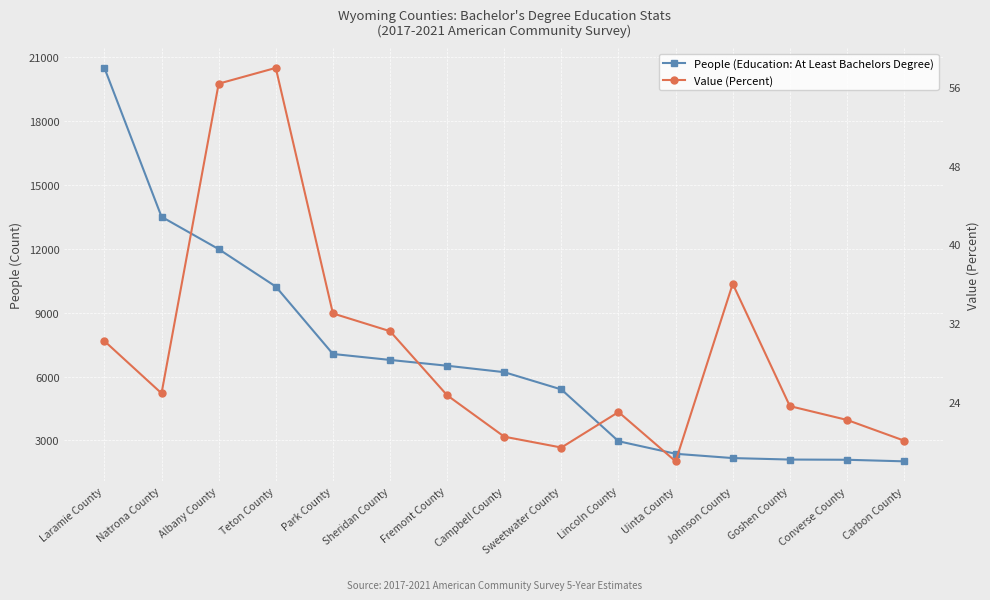

Is the value of People (Education: At Least Bachelors Degree) at Lincoln County greater than the value of Value (Percent) at Converse County?

Yes